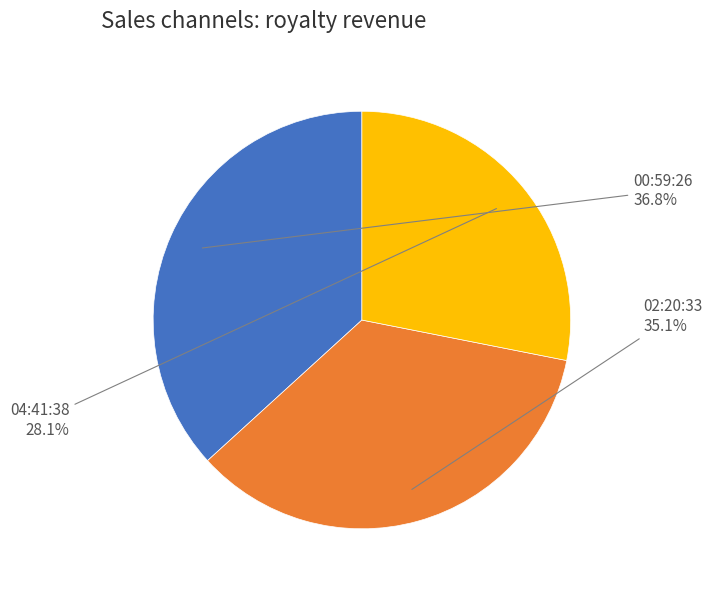

Which slice is the smallest?

04:41:38